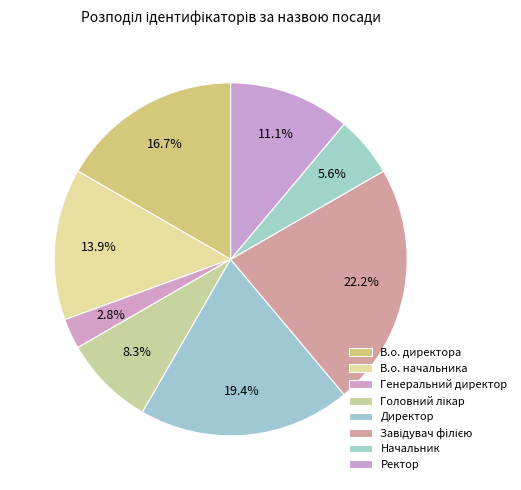

Which category has the smallest portion of the pie?

Генеральний директор